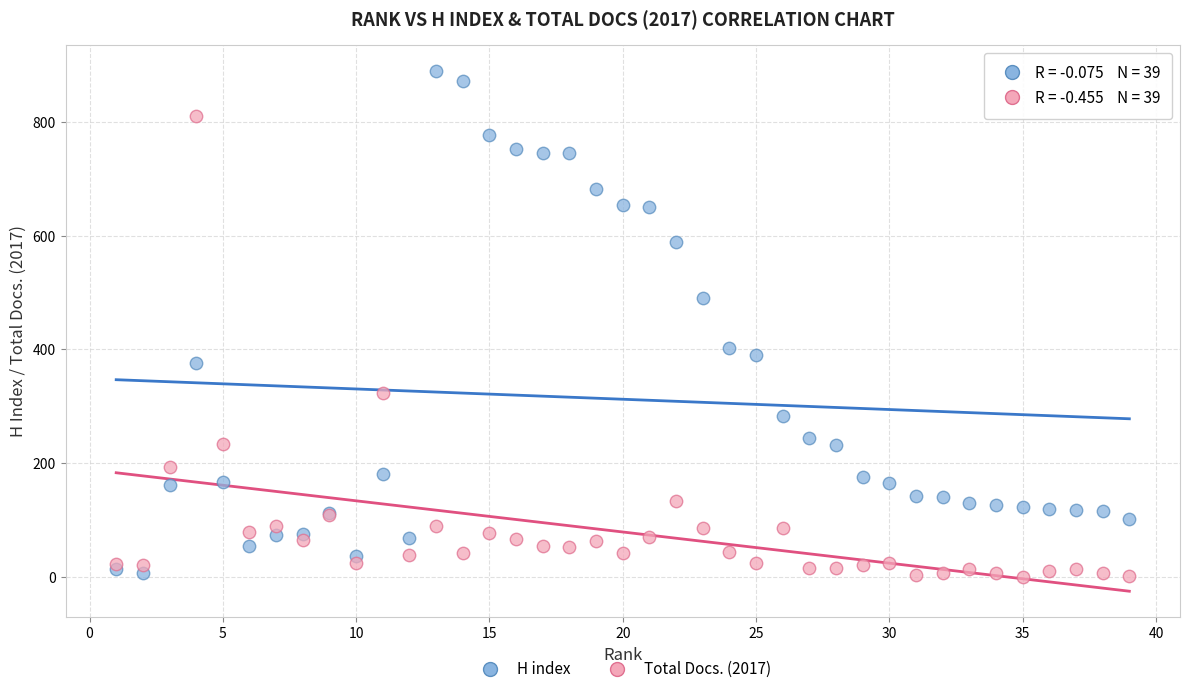

Which series has the widest spread of Y values?

H index